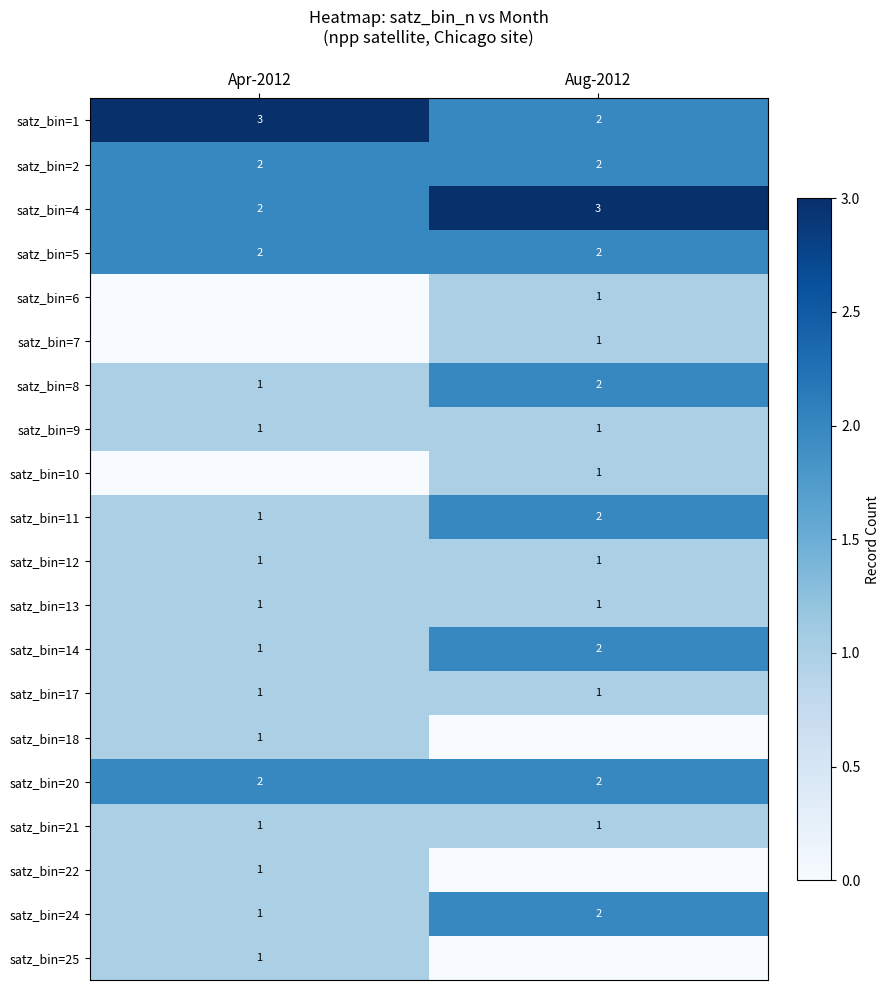

What is the difference between the maximum and minimum values in the satz_bin=14 series?

1